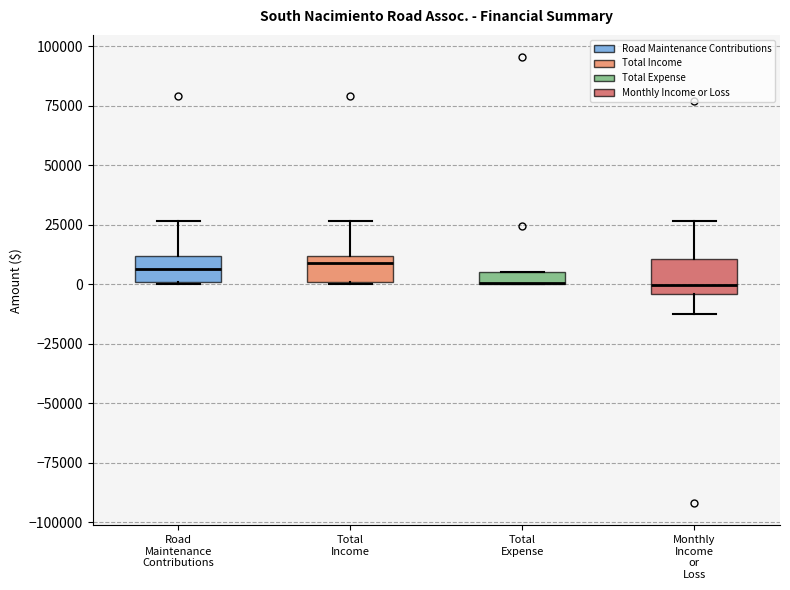

Where is the lower edge of the box for Monthly Income or Loss on the y-axis? The values are not printed on the chart, so give them approximately, as read against the axis.

-5000